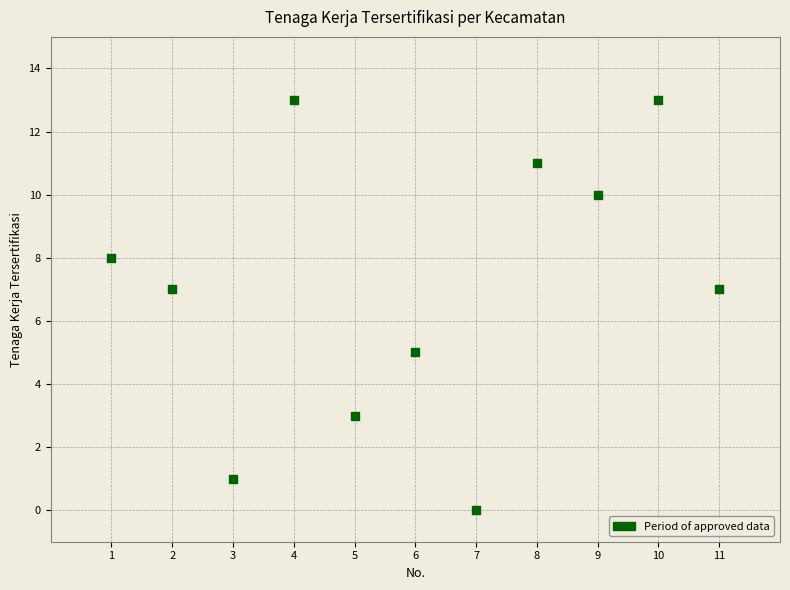

What is the average Y value?

7